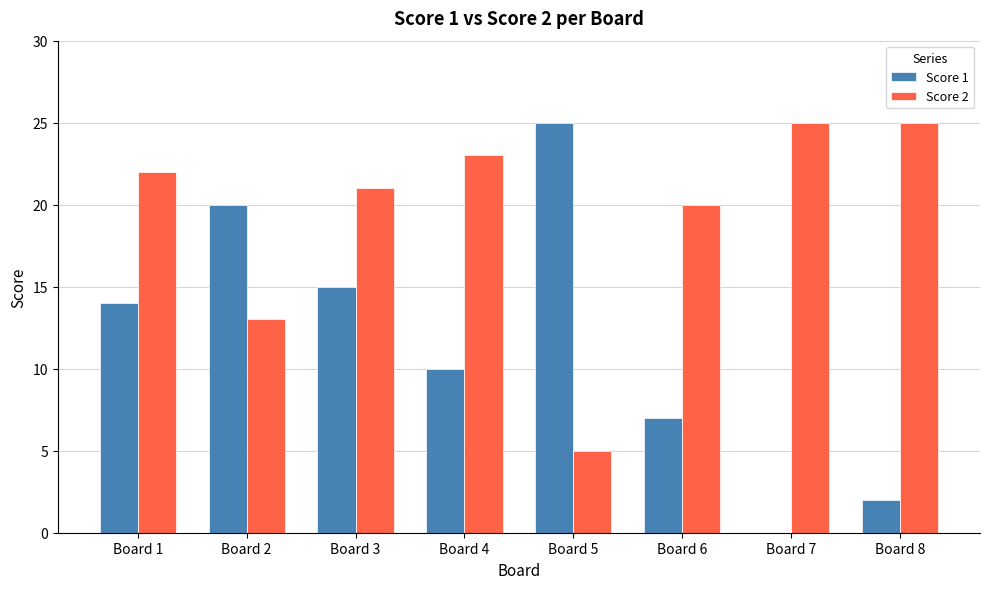

Are the bars horizontal?

No